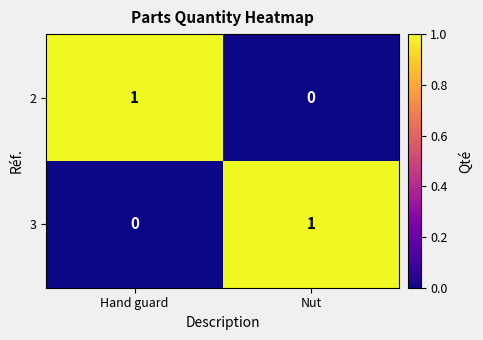

List the labels in order of 3 value, largest first.

Nut, Hand guard